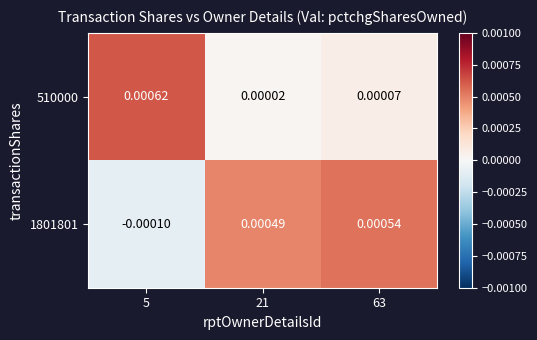

How many data points does each series have?

3